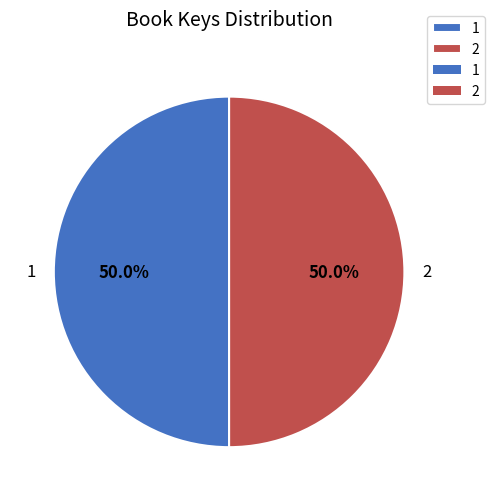

To the nearest percent, what portion does 2 represent?

50%